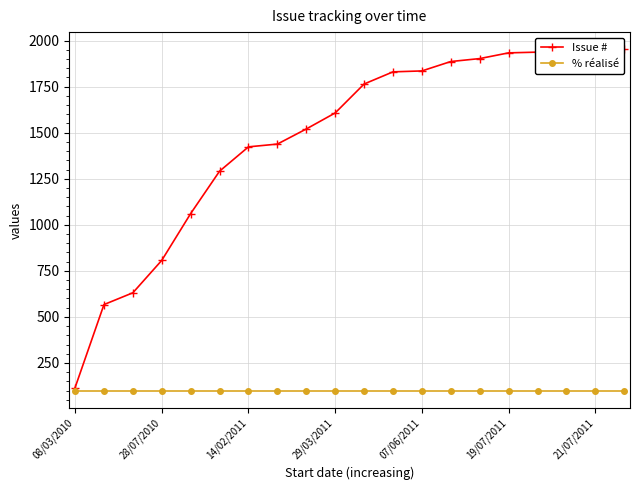

The Issue # series shows 2132 at 8. True or false?

False